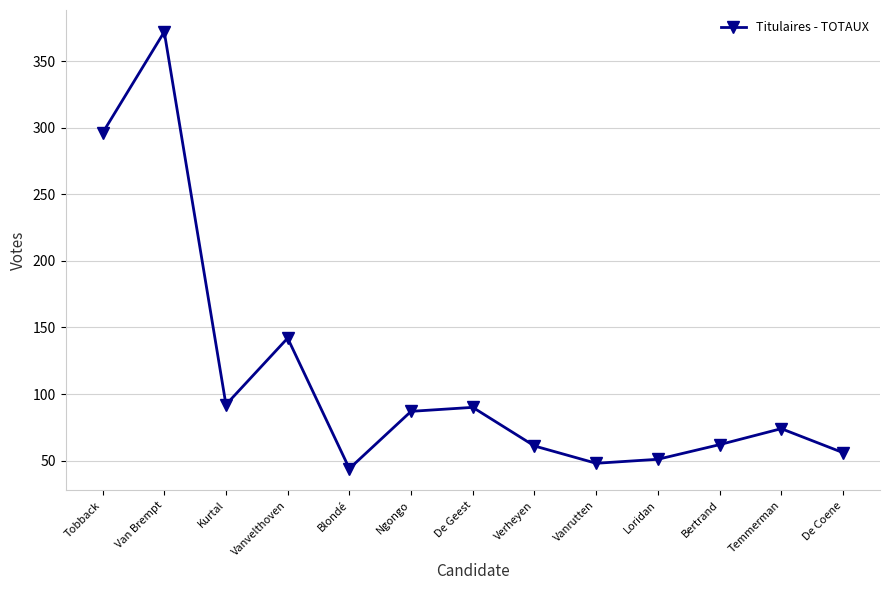

What is the label of the 9th point from the left?

Vanrutten